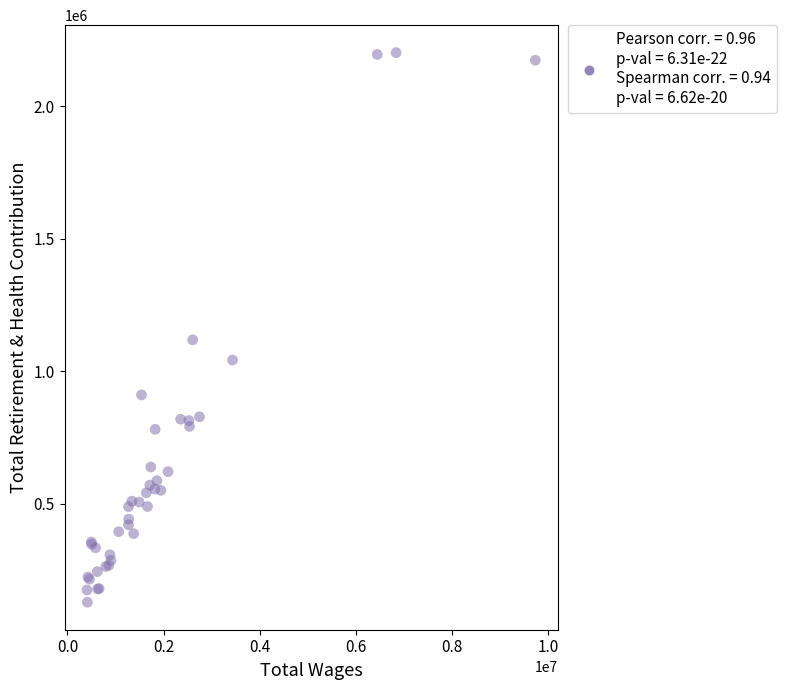

What Y value in the scatter plot is closest to 1164952?

1118258.3